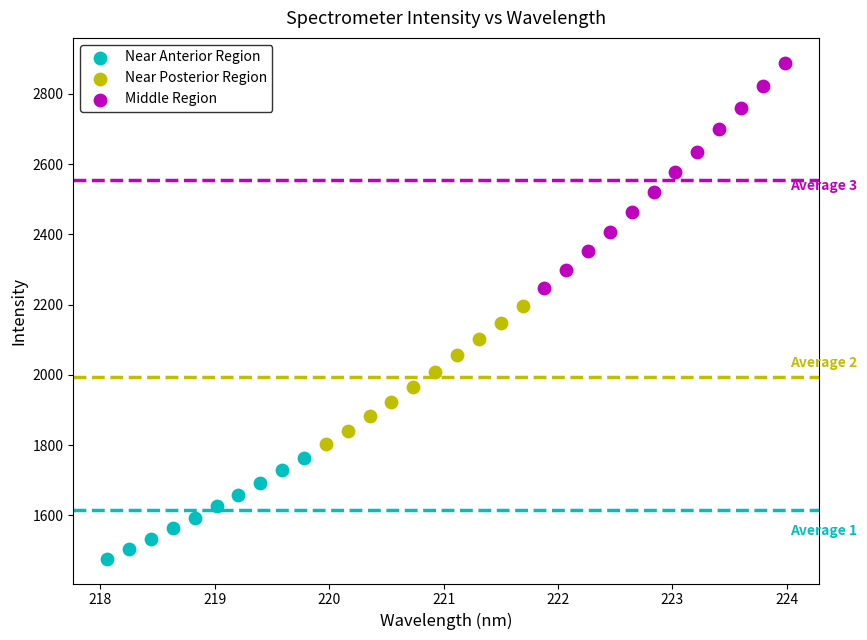

Which series reaches the maximum Y coordinate?

Middle Region